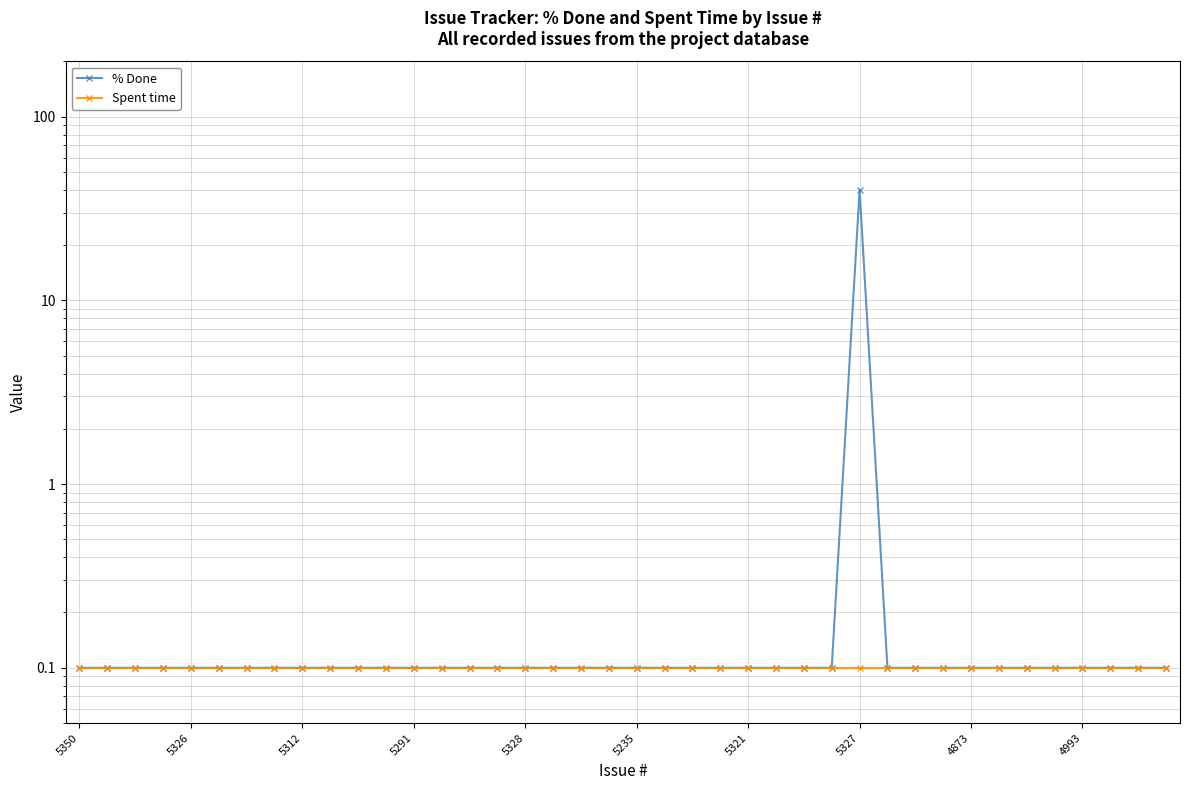

Which category has the lowest value across all series?

5350